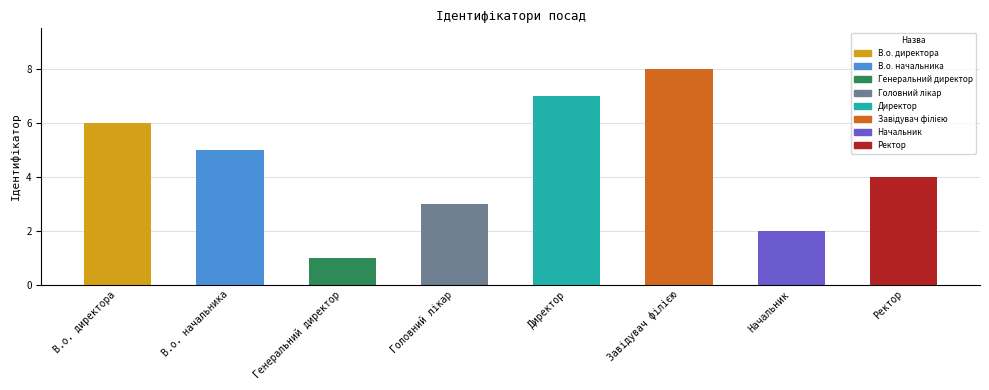

Reading left to right, what are all the values shown in this chart?

6	5	1	3	7	8	2	4